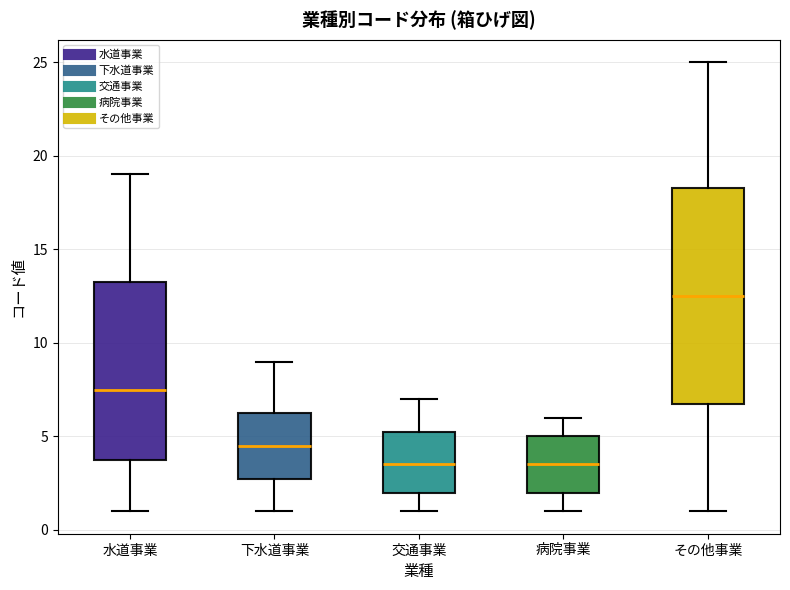

Where is the lower edge of the box for 交通事業 on the y-axis? The values are not printed on the chart, so give them approximately, as read against the axis.

2.0